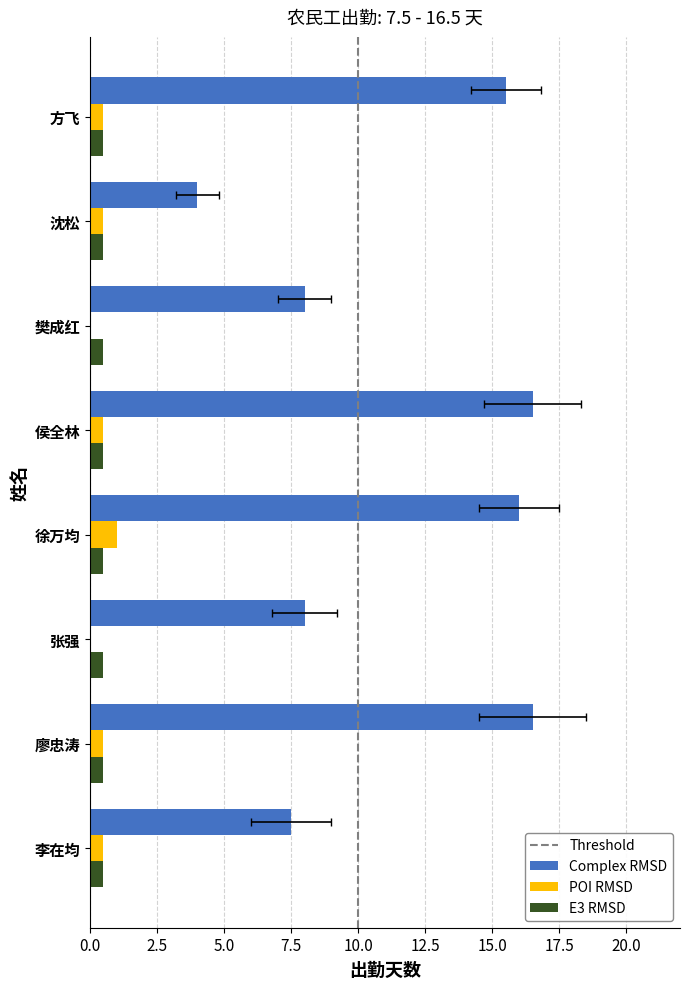

What is the average value of the POI RMSD series?

0.4